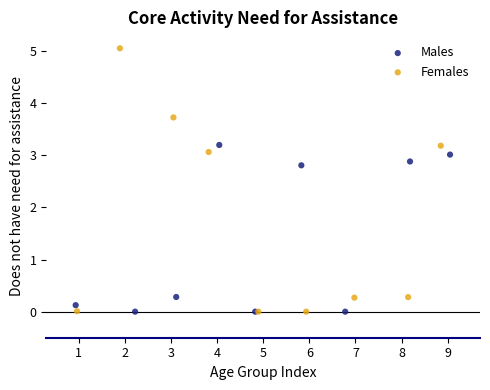

Which series contains the highest Y value?

Females